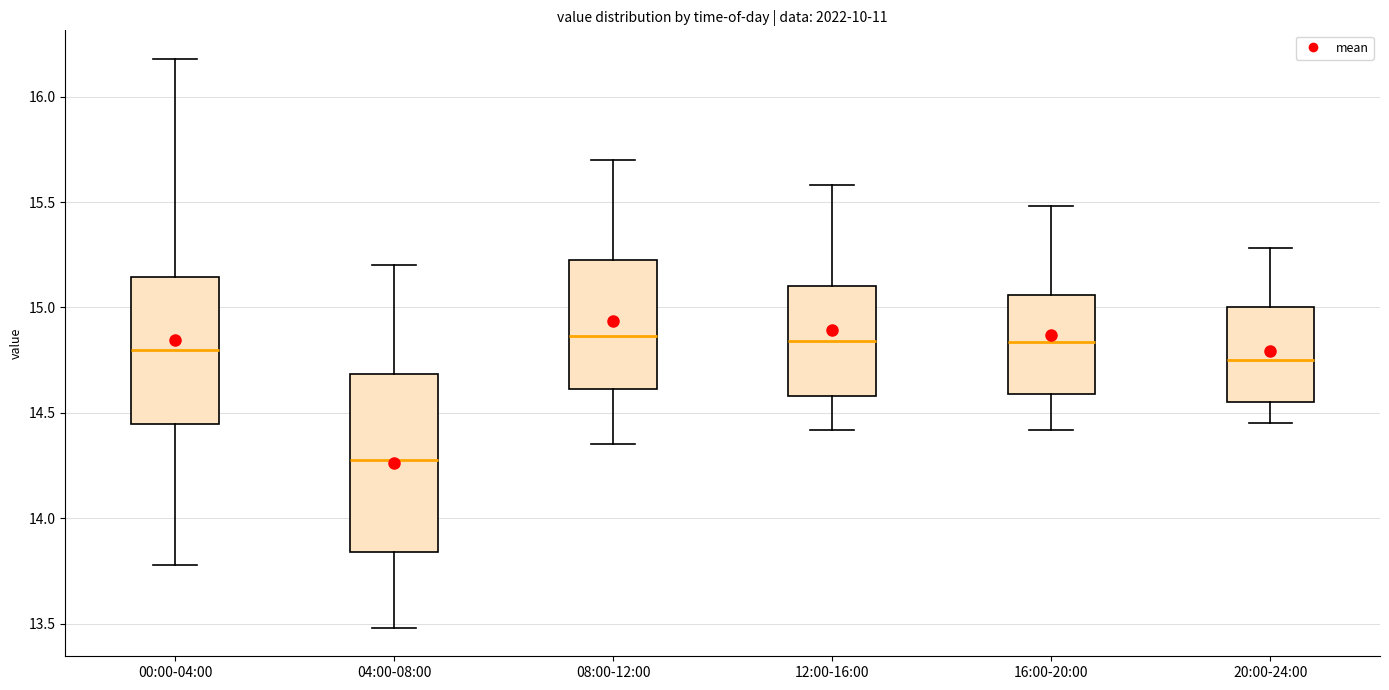

Where does the lower whisker of the box for 20:00-24:00 end on the y-axis? The values are not printed on the chart, so give them approximately, as read against the axis.

14.45